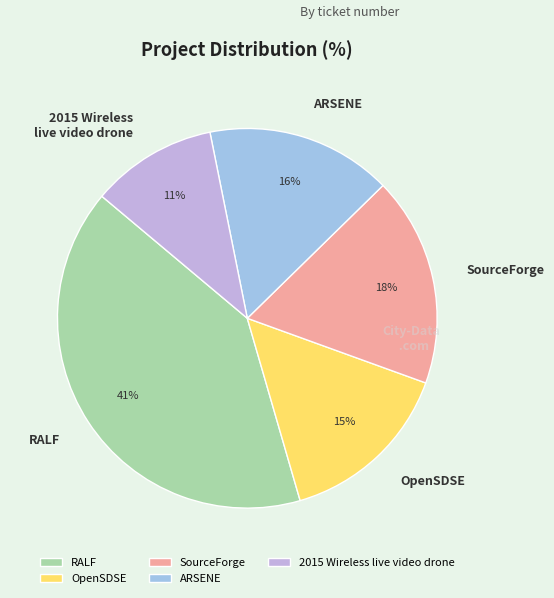

Is the sum of SourceForge and ARSENE greater than half?

No